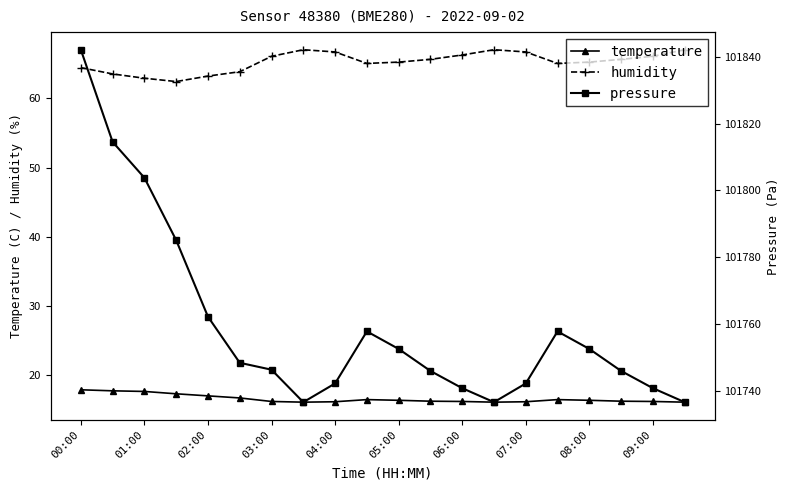

What is the minimum value for humidity?

62.4